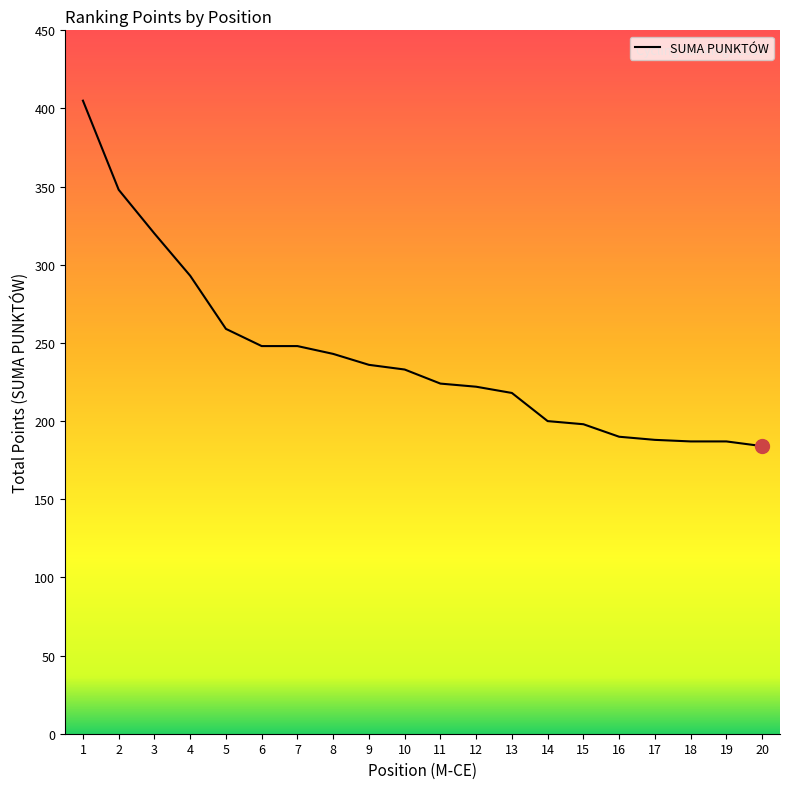

What is the difference between the maximum and minimum values?

221